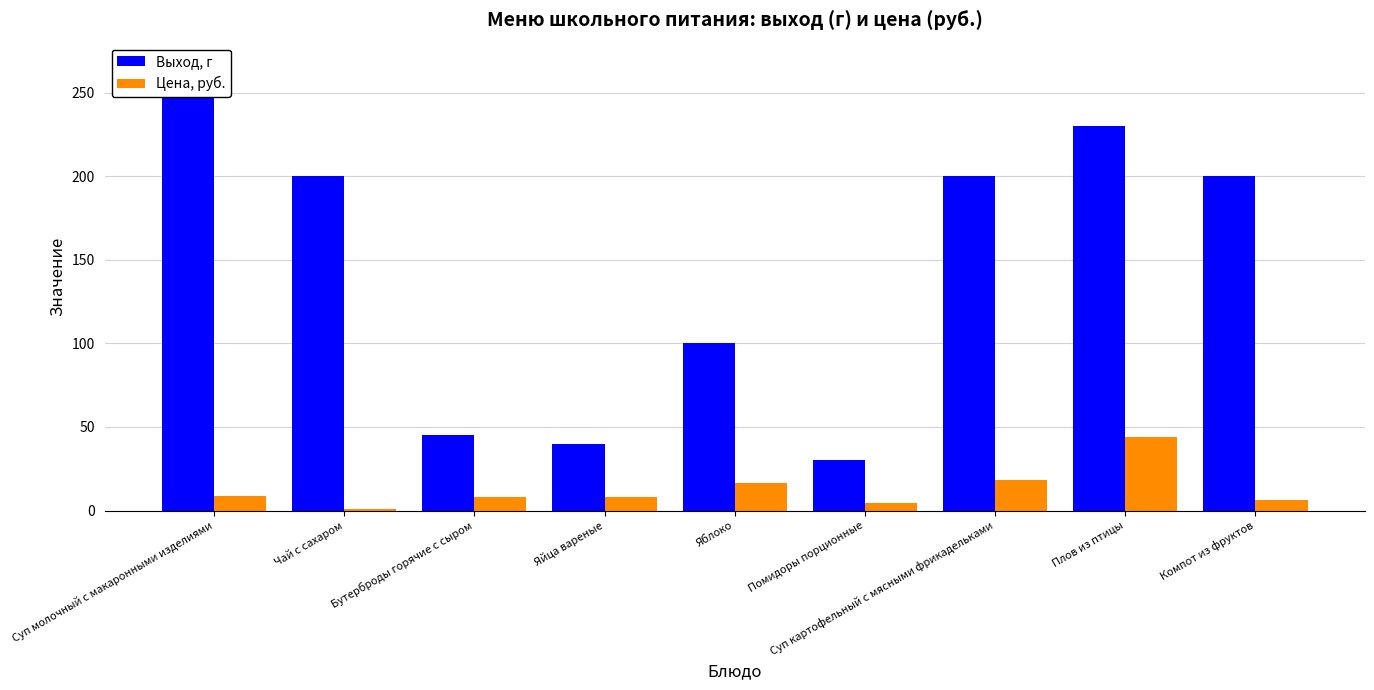

At Бутерброды горячие с сыром, list the series in order from largest to smallest.

Выход, г, Цена, руб.